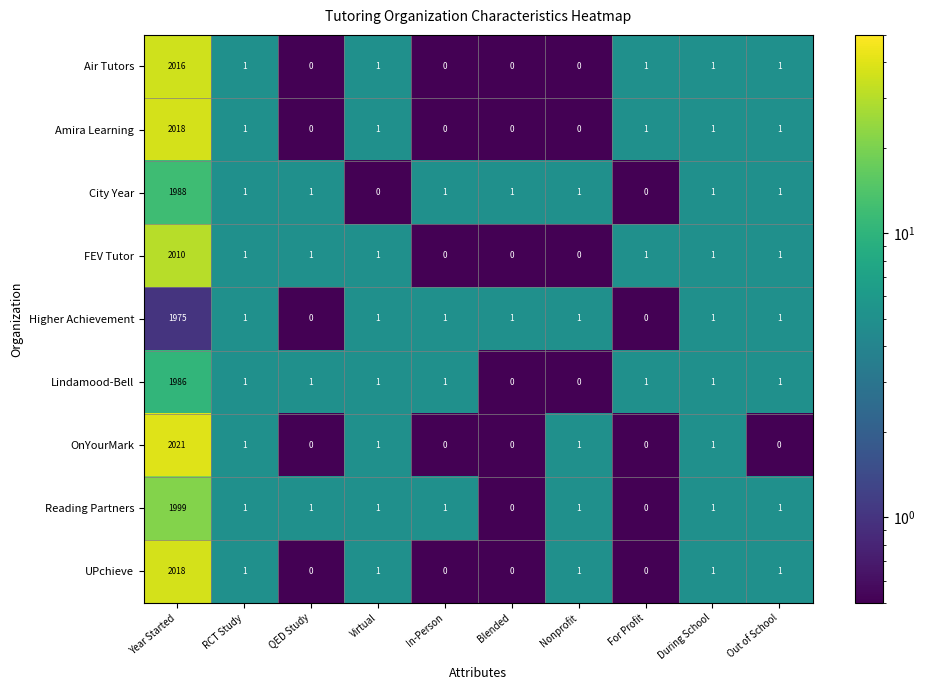

Which series has the largest total across all categories?

OnYourMark